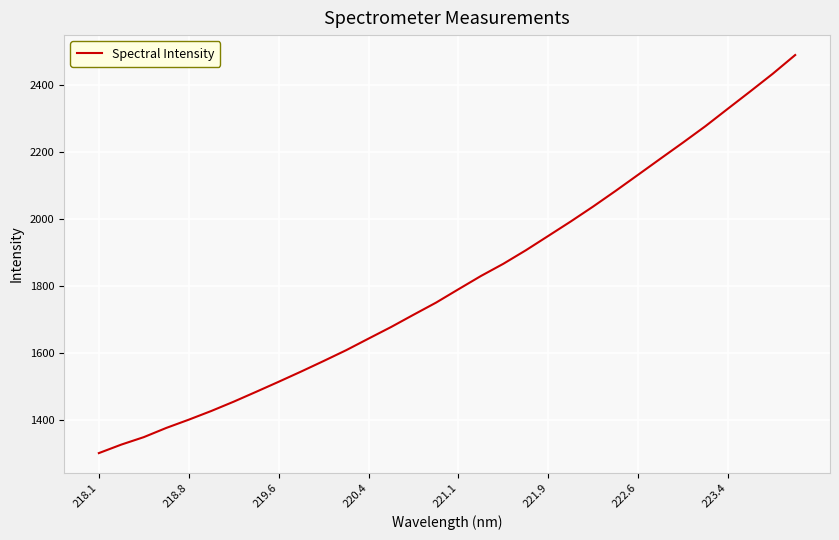

What is the difference between the maximum and minimum values?

1189.7